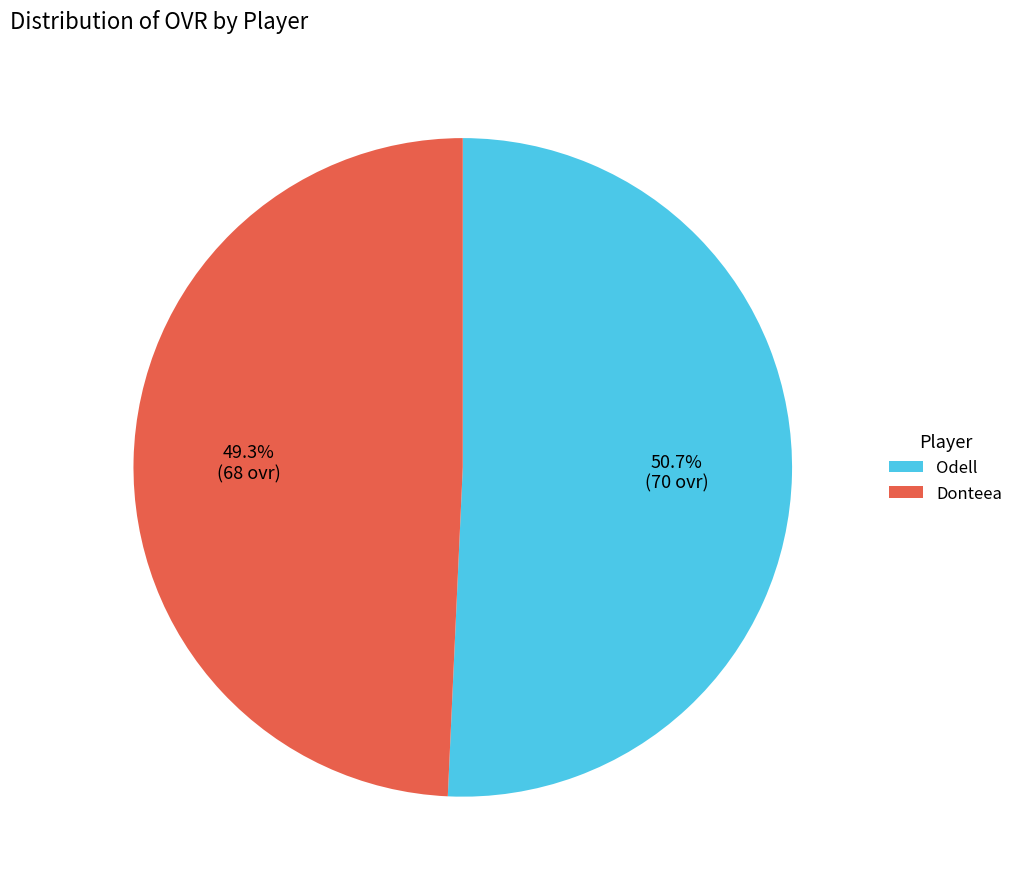

Do Odell and Donteea together represent more than half of the pie?

Yes